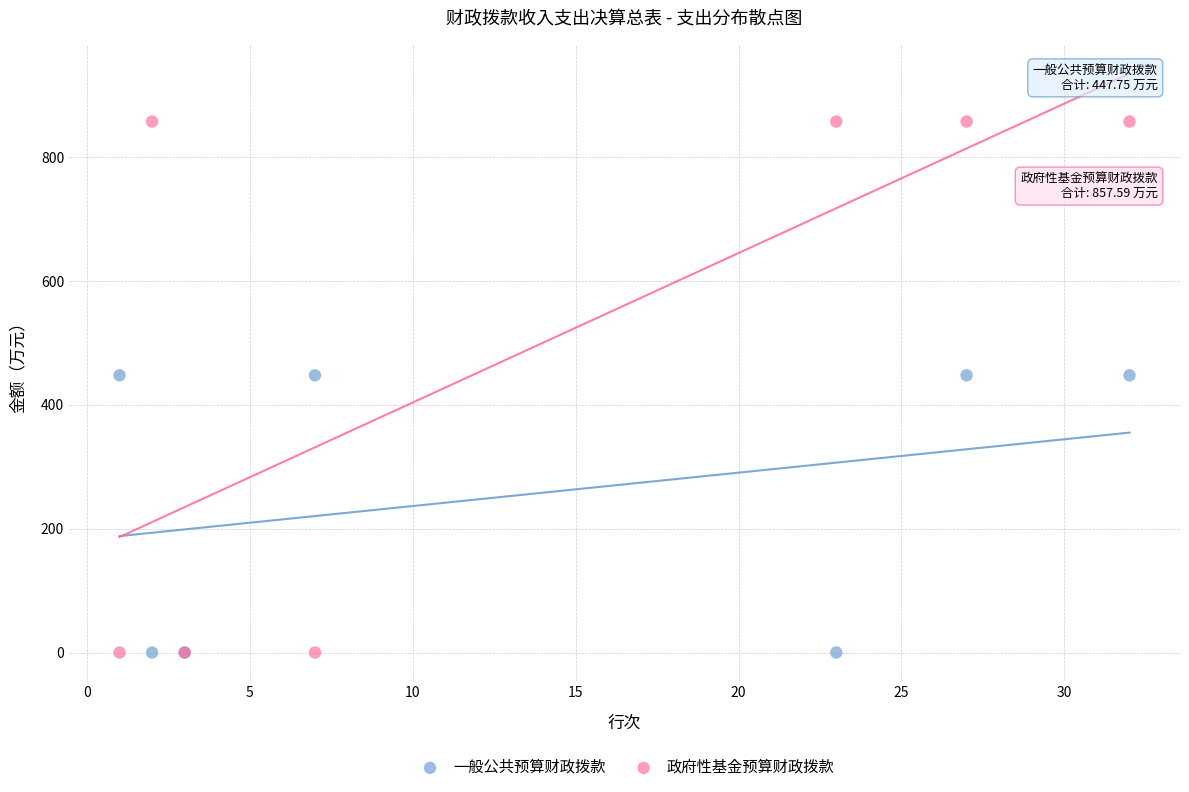

Which series has the largest Y range (max minus min)?

政府性基金预算财政拨款